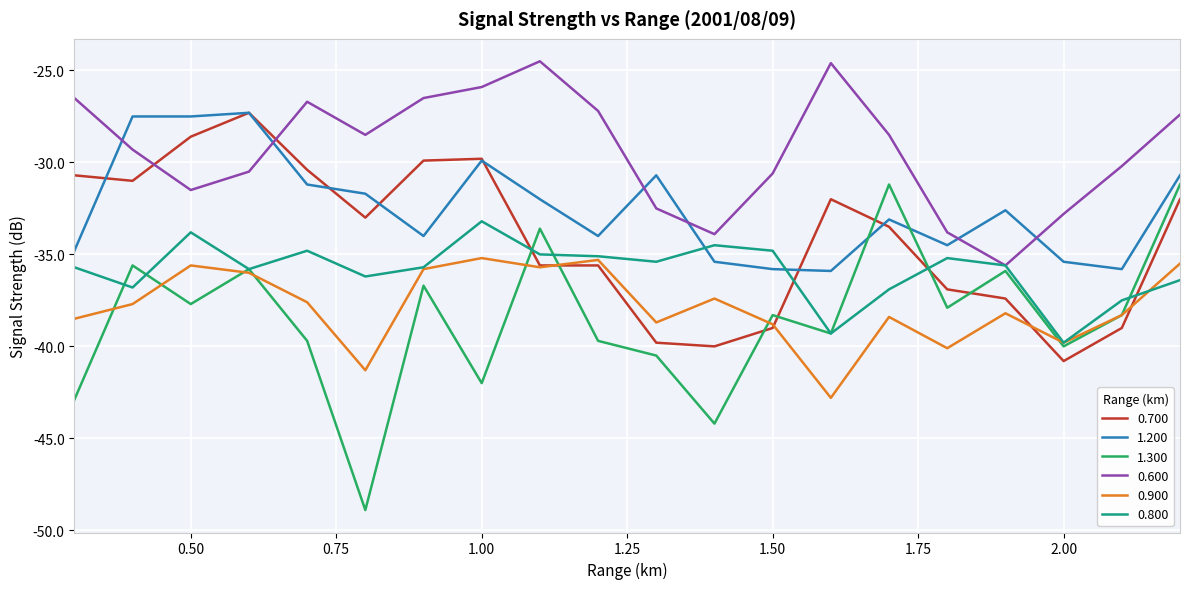

Which series has the largest range (max minus min)?

1.300